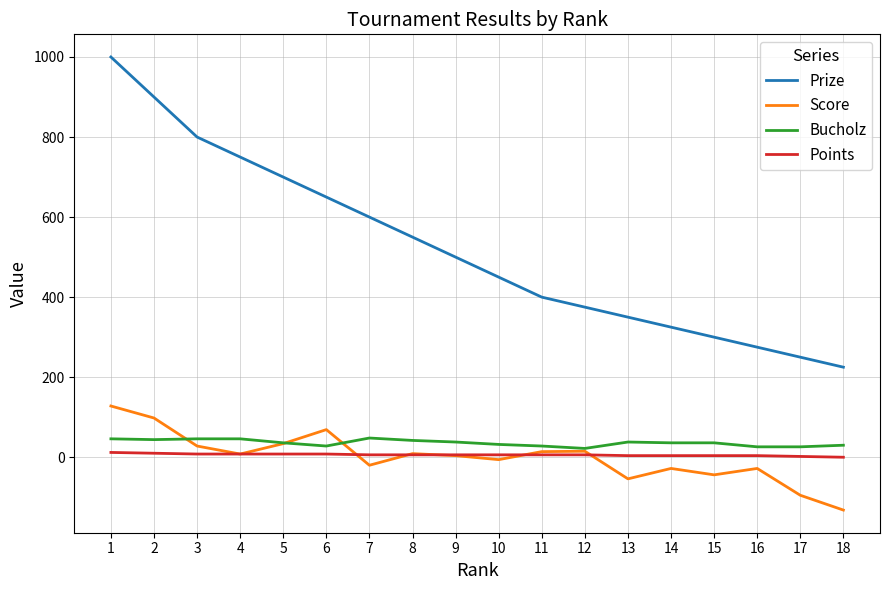

True or false: Score and Prize intersect in this chart.

False